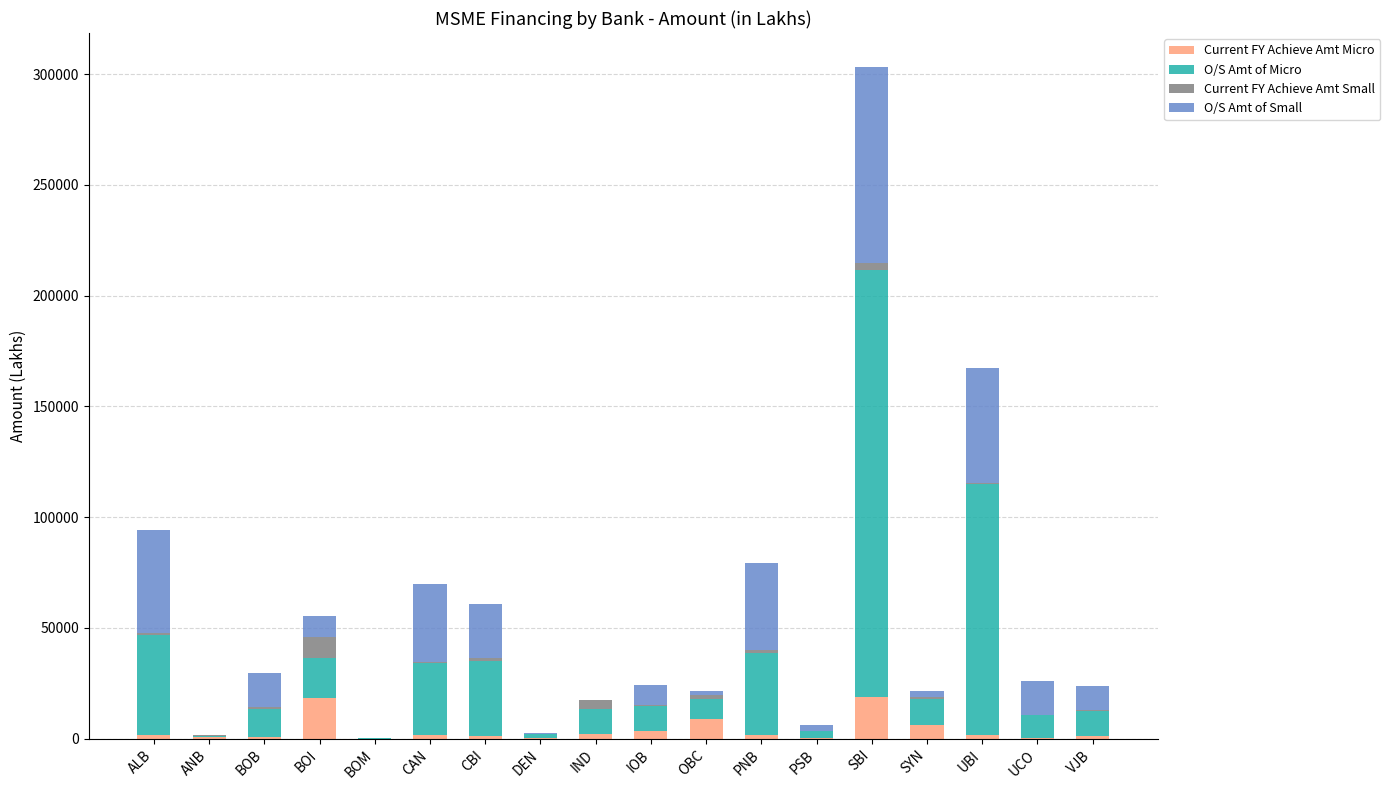

The Current FY Achieve Amt Micro series shows 8979.9 at OBC. True or false?

True